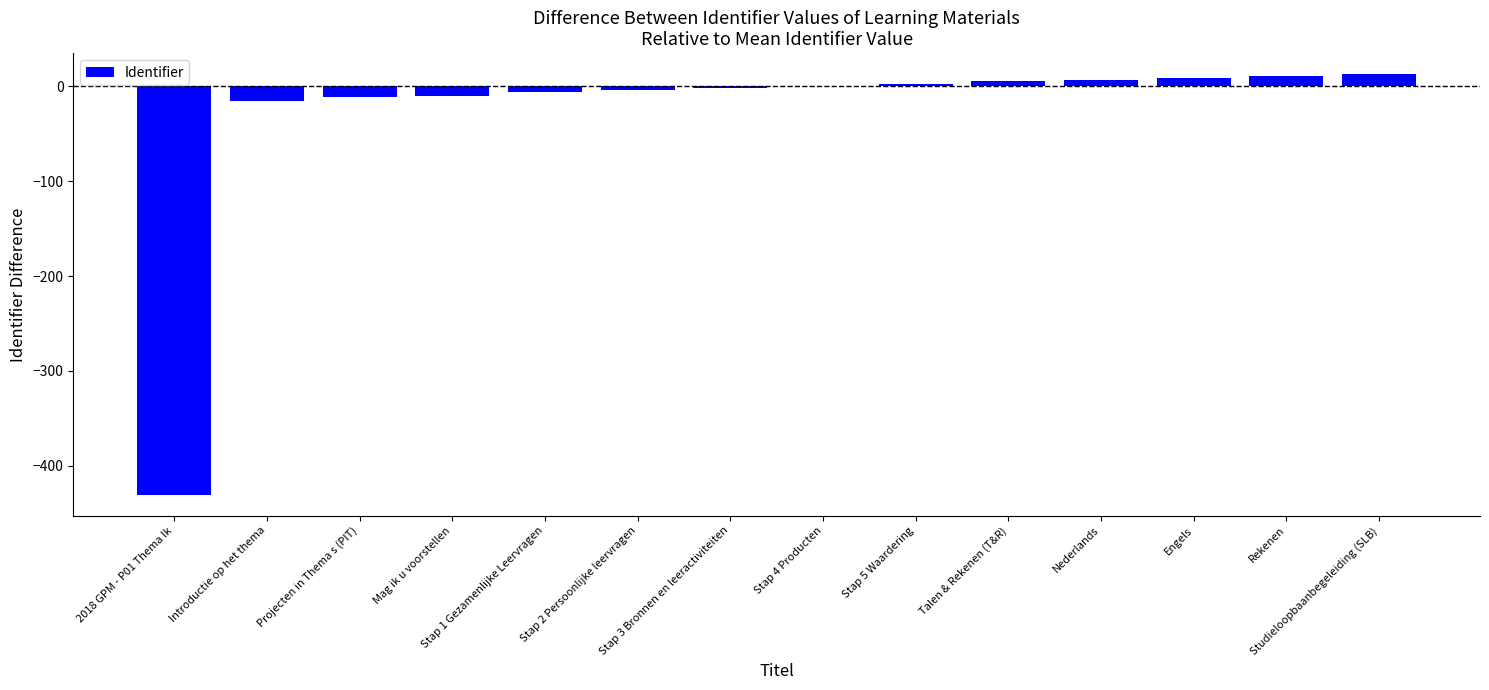

What is the label of the 14th bar from the left?

Studieloopbaanbegeleiding (SLB)